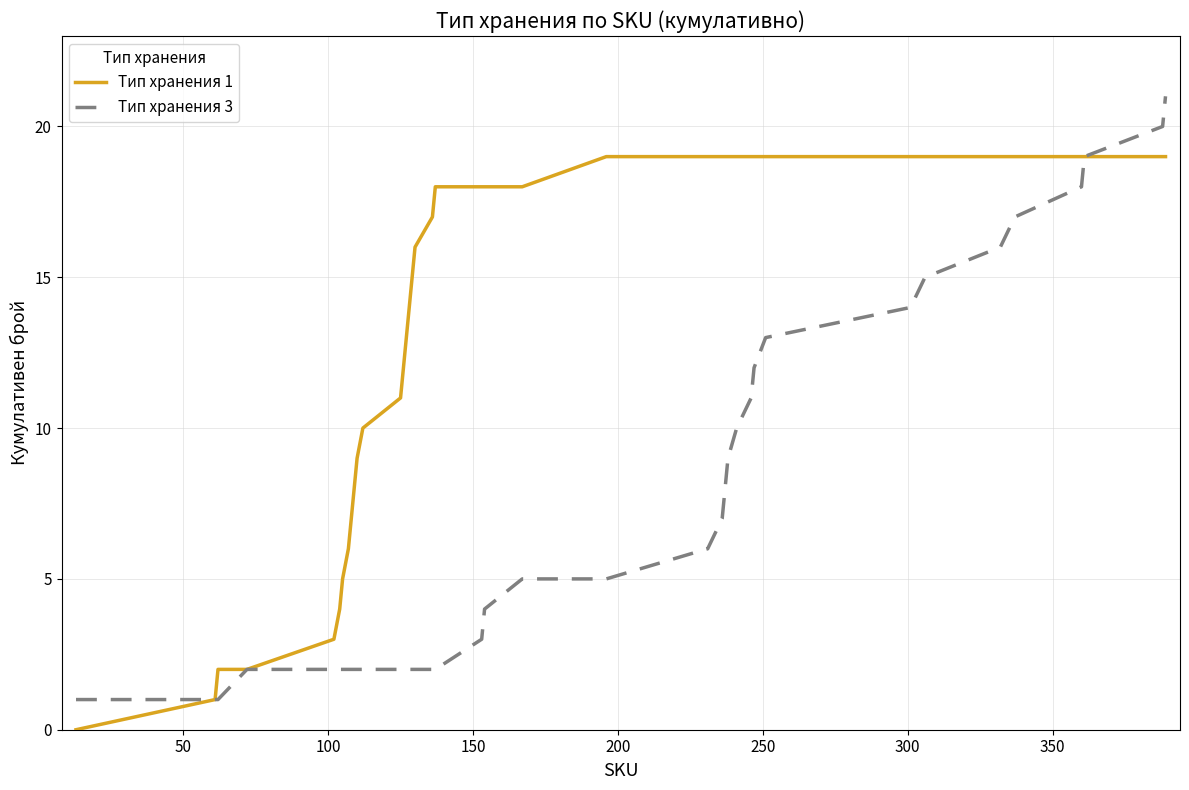

Rank the series by their maximum value, from lowest to highest.

Тип хранения 1, Тип хранения 3